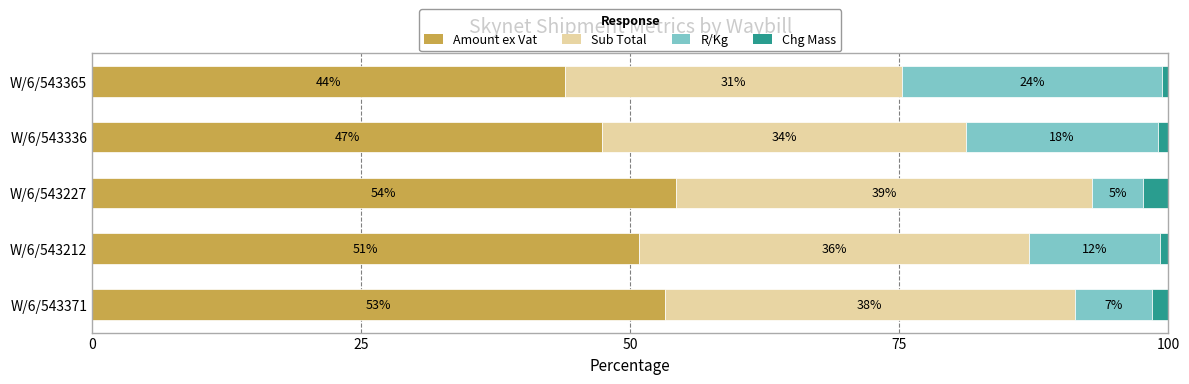

What are all the series names shown in the legend?

Amount ex Vat, Sub Total, R/Kg, Chg Mass